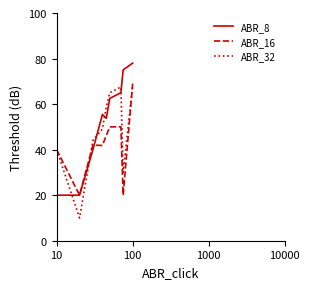

What is the smallest value displayed?

10.0